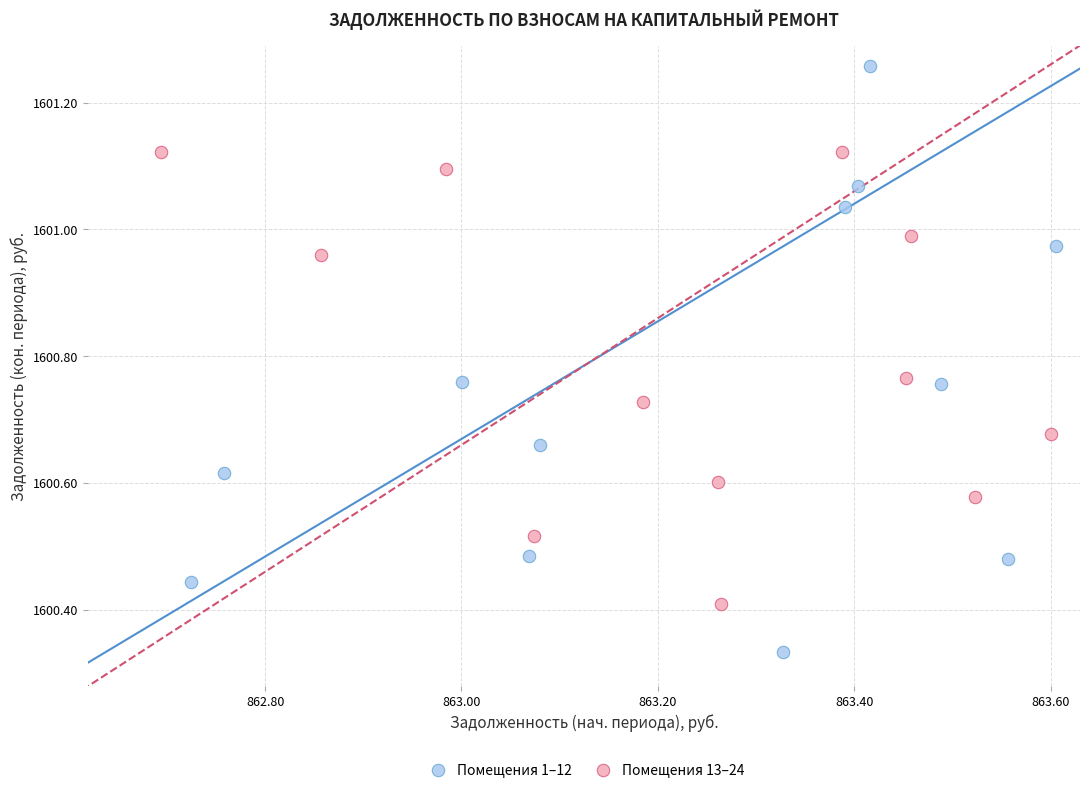

Which series has the largest Y range (max minus min)?

Помещения 1–12